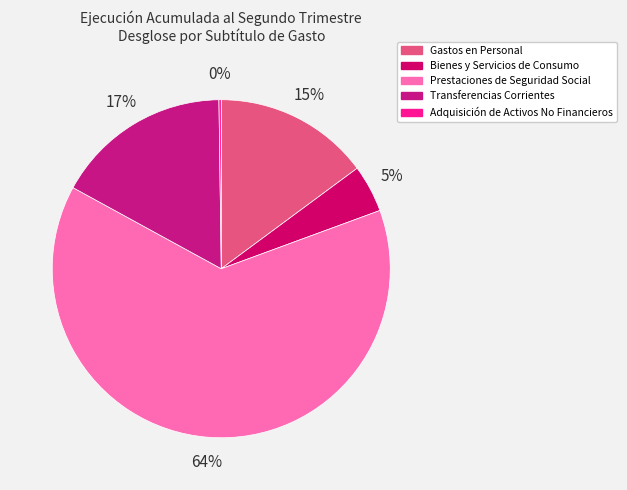

True or false: Bienes y Servicios de Consumo accounts for 1% of the total.

False